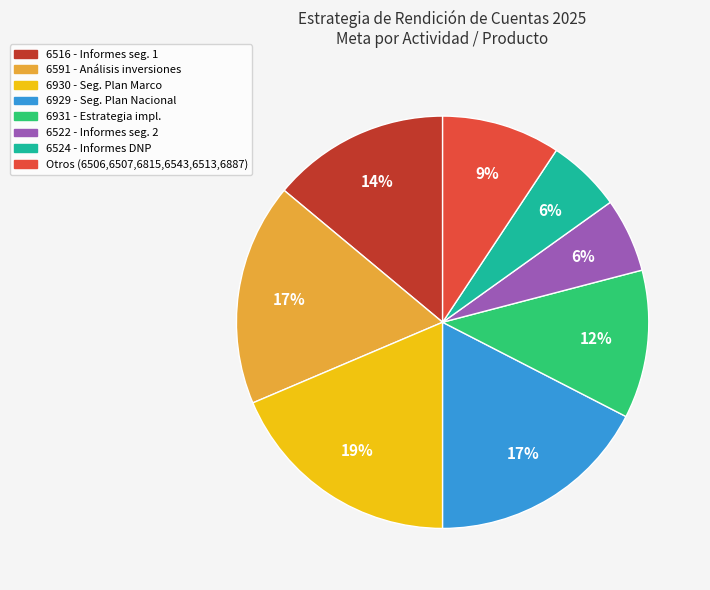

Does any single category account for the majority?

No